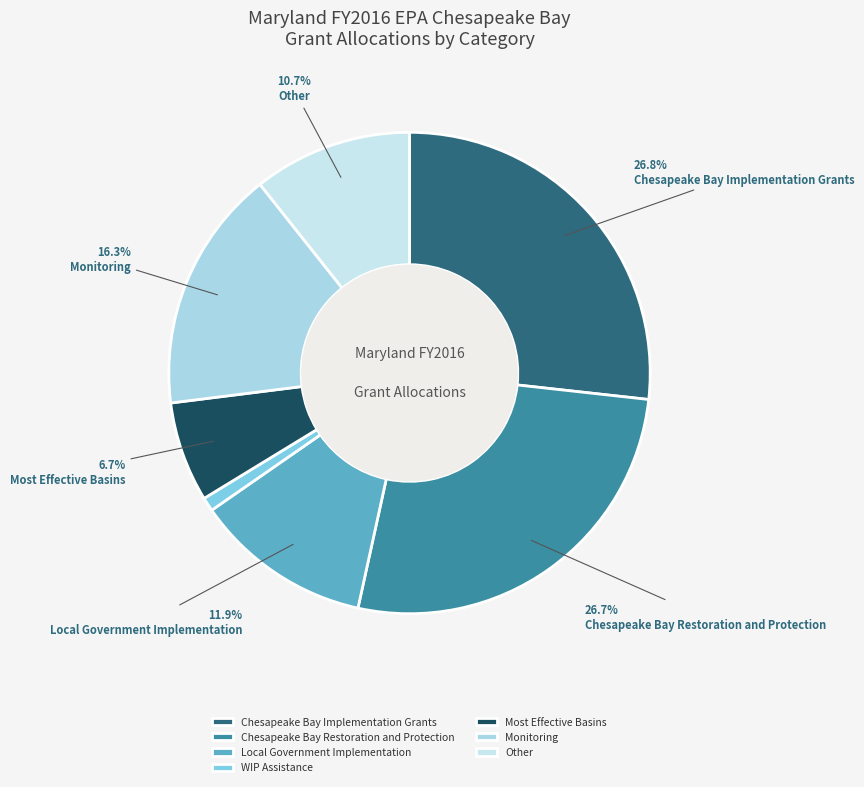

How much of the chart is everything except Local Government Implementation?

88.1%